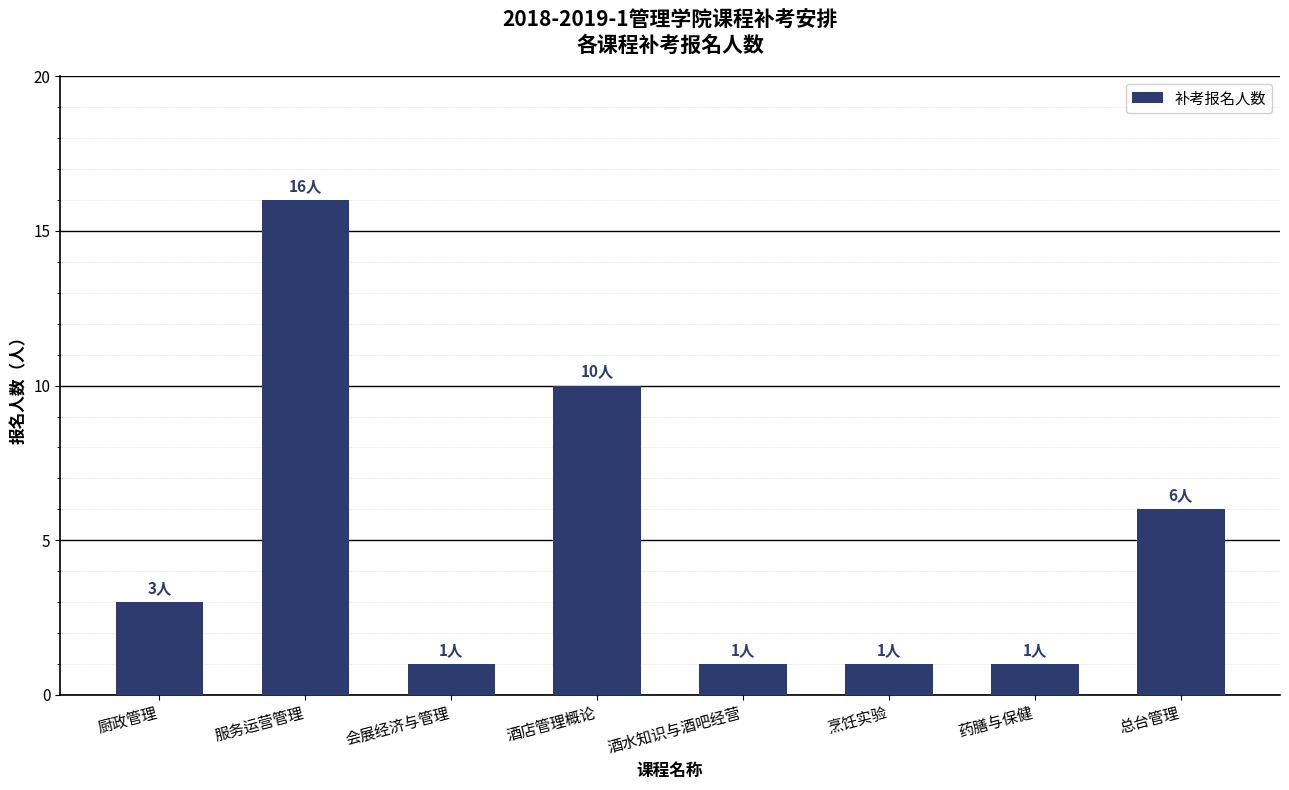

Reading right to left, transcribe all the data shown in this chart.

总台管理=6	药膳与保健=1	烹饪实验=1	酒水知识与酒吧经营=1	酒店管理概论=10	会展经济与管理=1	服务运营管理=16	厨政管理=3